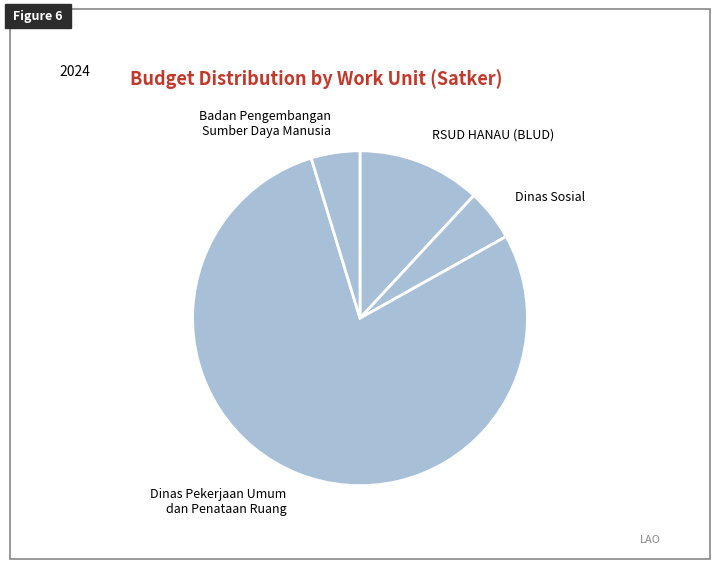

How many slices are in this pie chart?

4